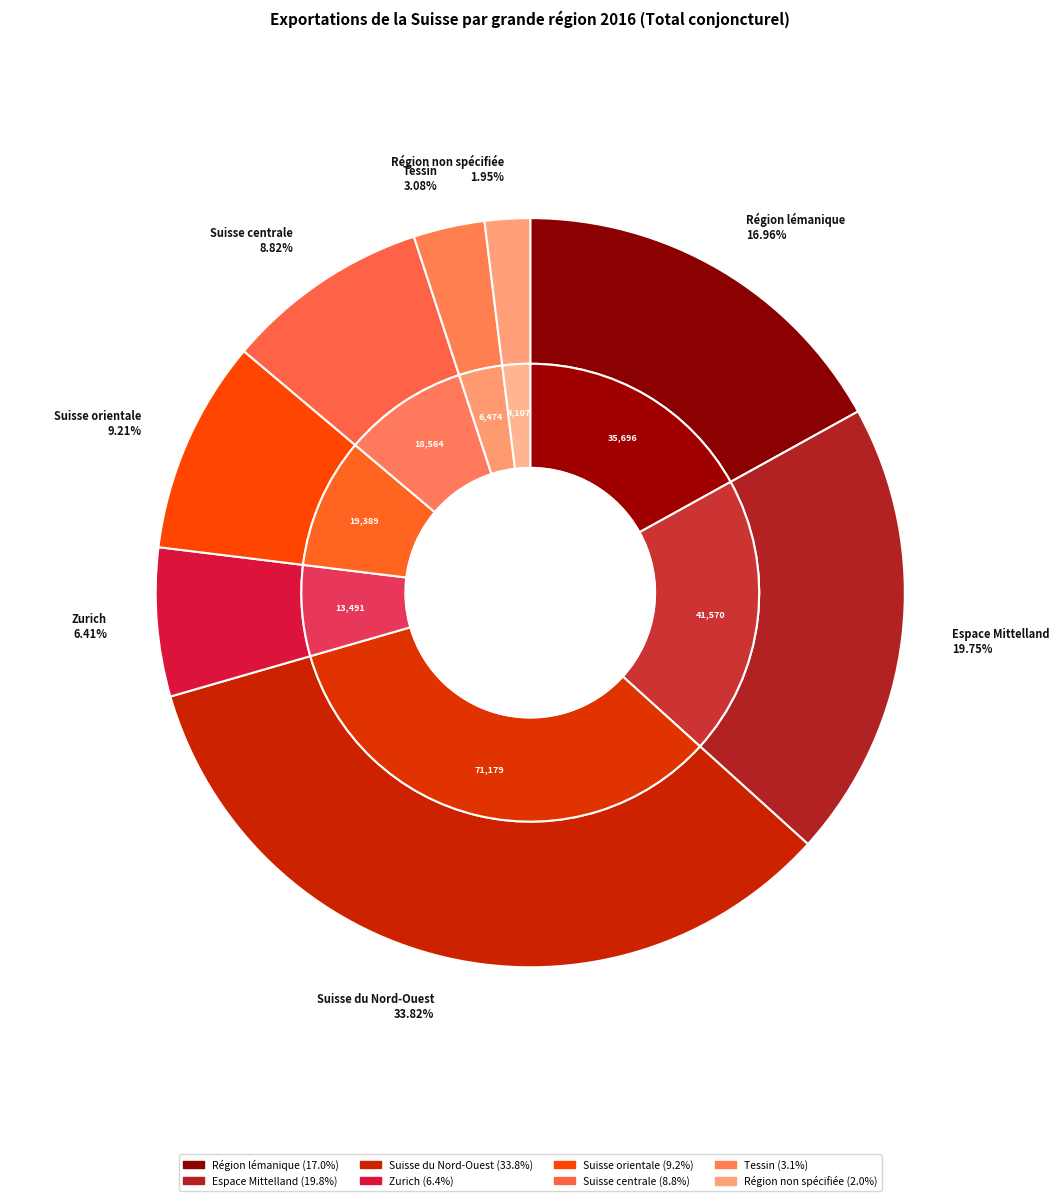

Do Région lémanique and Région non spécifiée together represent more than half of the pie?

No